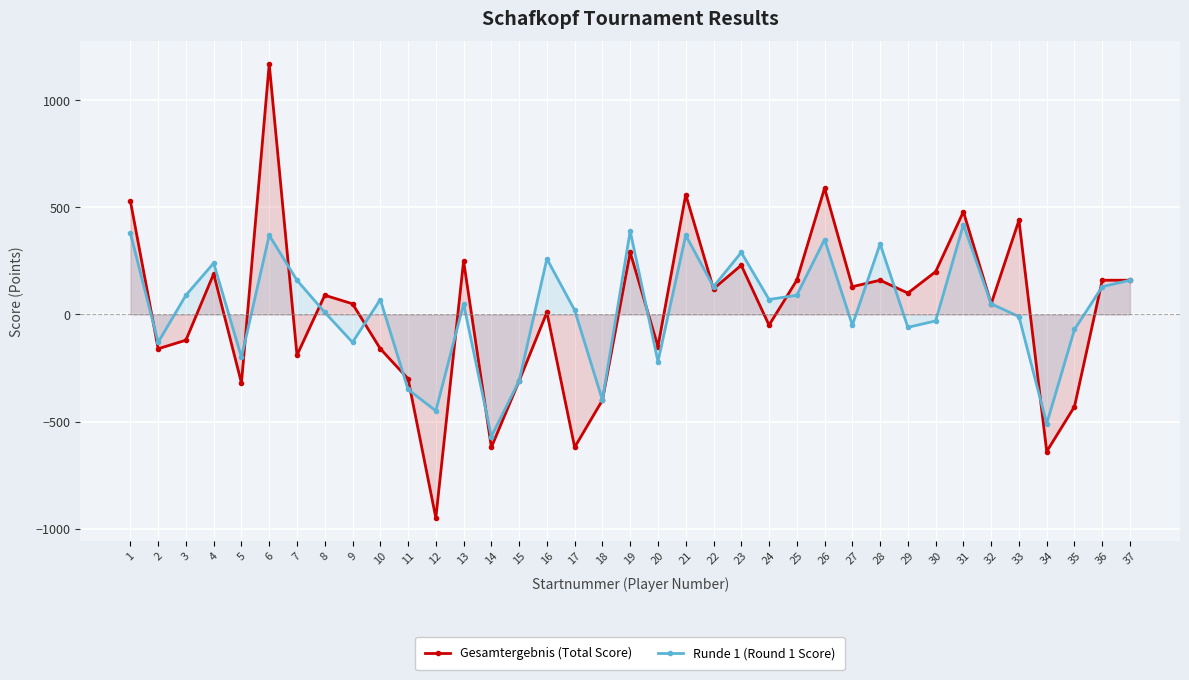

How many lines are shown in the chart?

2